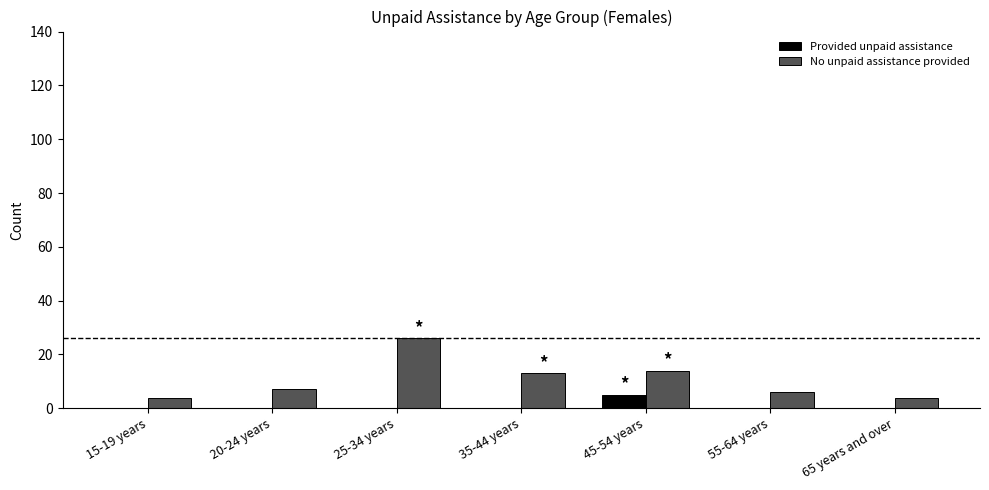

At which label does Provided unpaid assistance reach its peak?

45-54 years